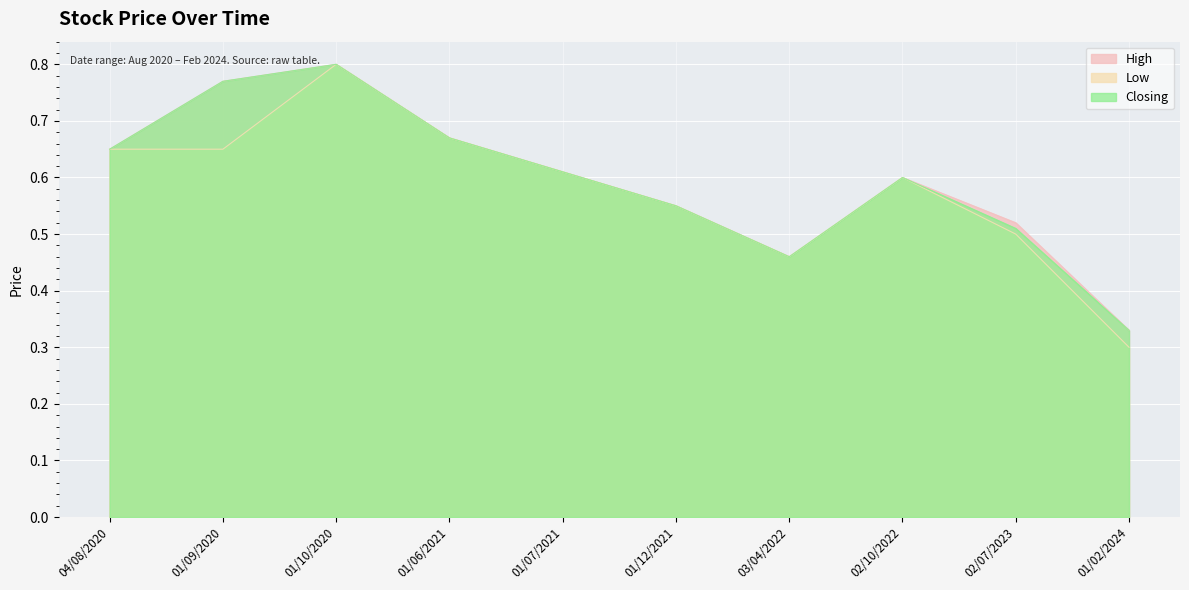

Which label corresponds to the largest value in the chart?

01/10/2020